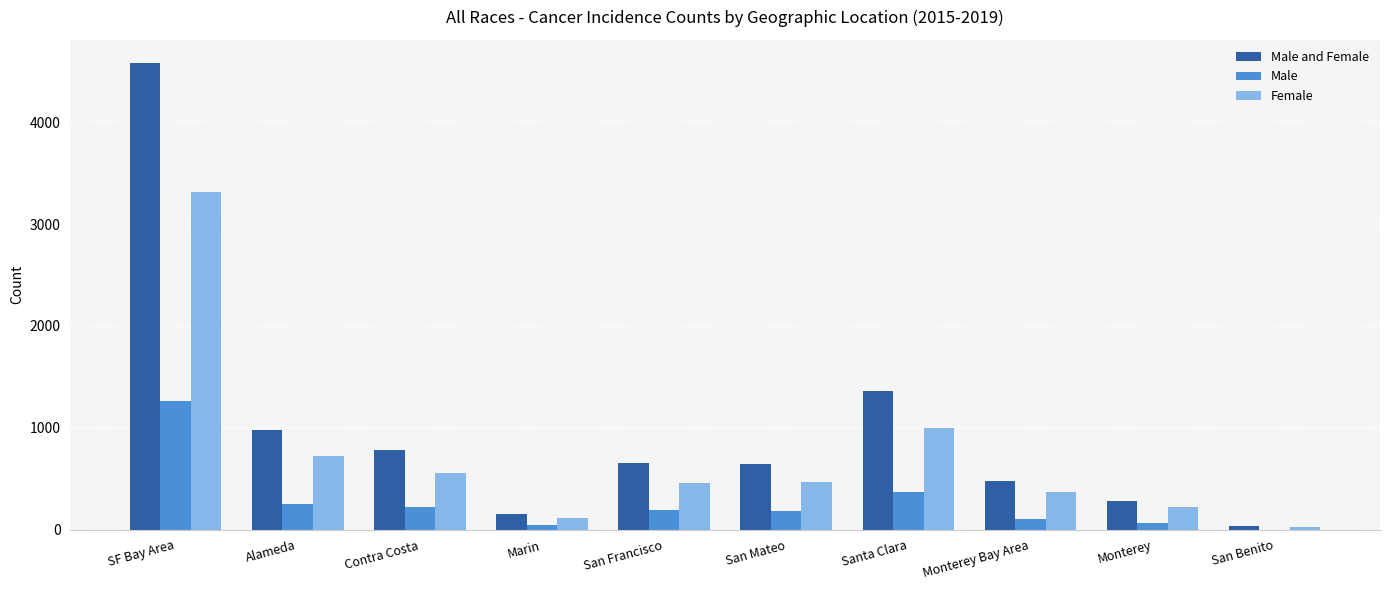

What is the difference between the Male and Female values at San Benito and Monterey Bay Area?

445